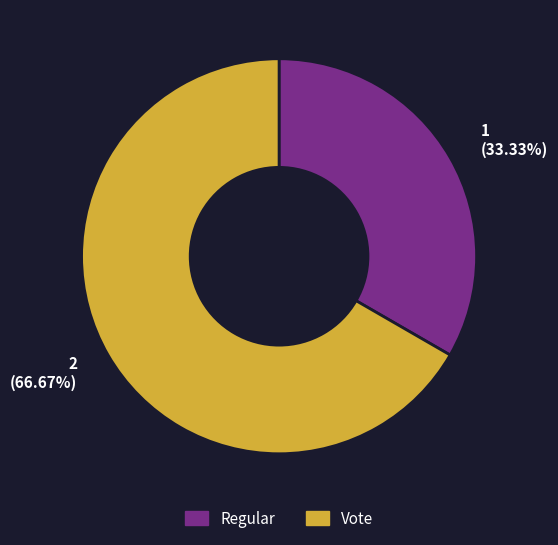

Which slice is the largest?

Vote